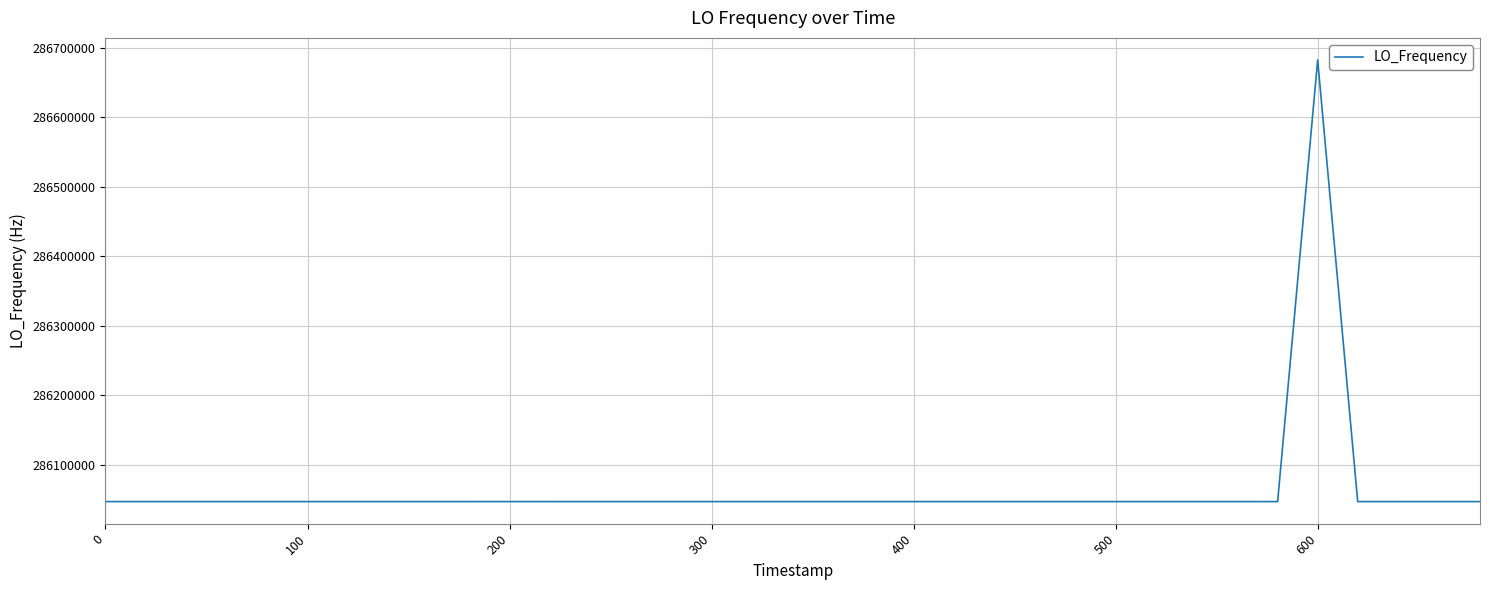

What is the smallest value displayed?

286046996.5